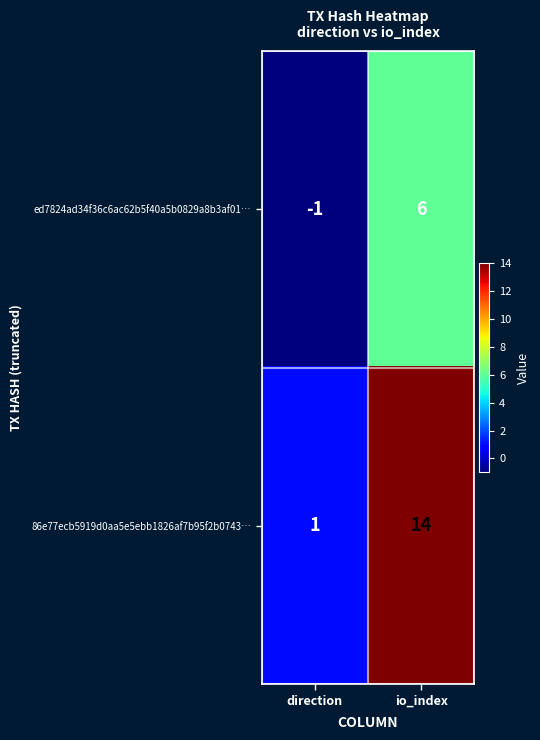

At which category does the chart reach its minimum across all series?

direction